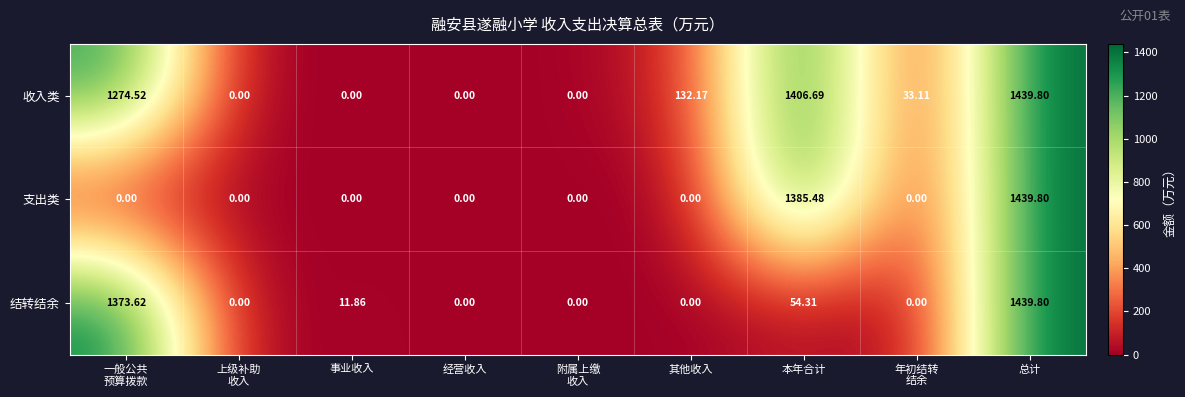

Which category has the highest value in the 支出类 series?

总计